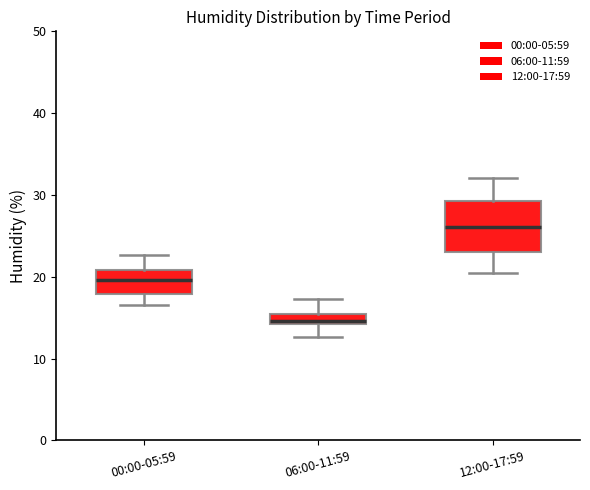

Which box is the tallest, from its lower edge to its upper edge?

12:00-17:59